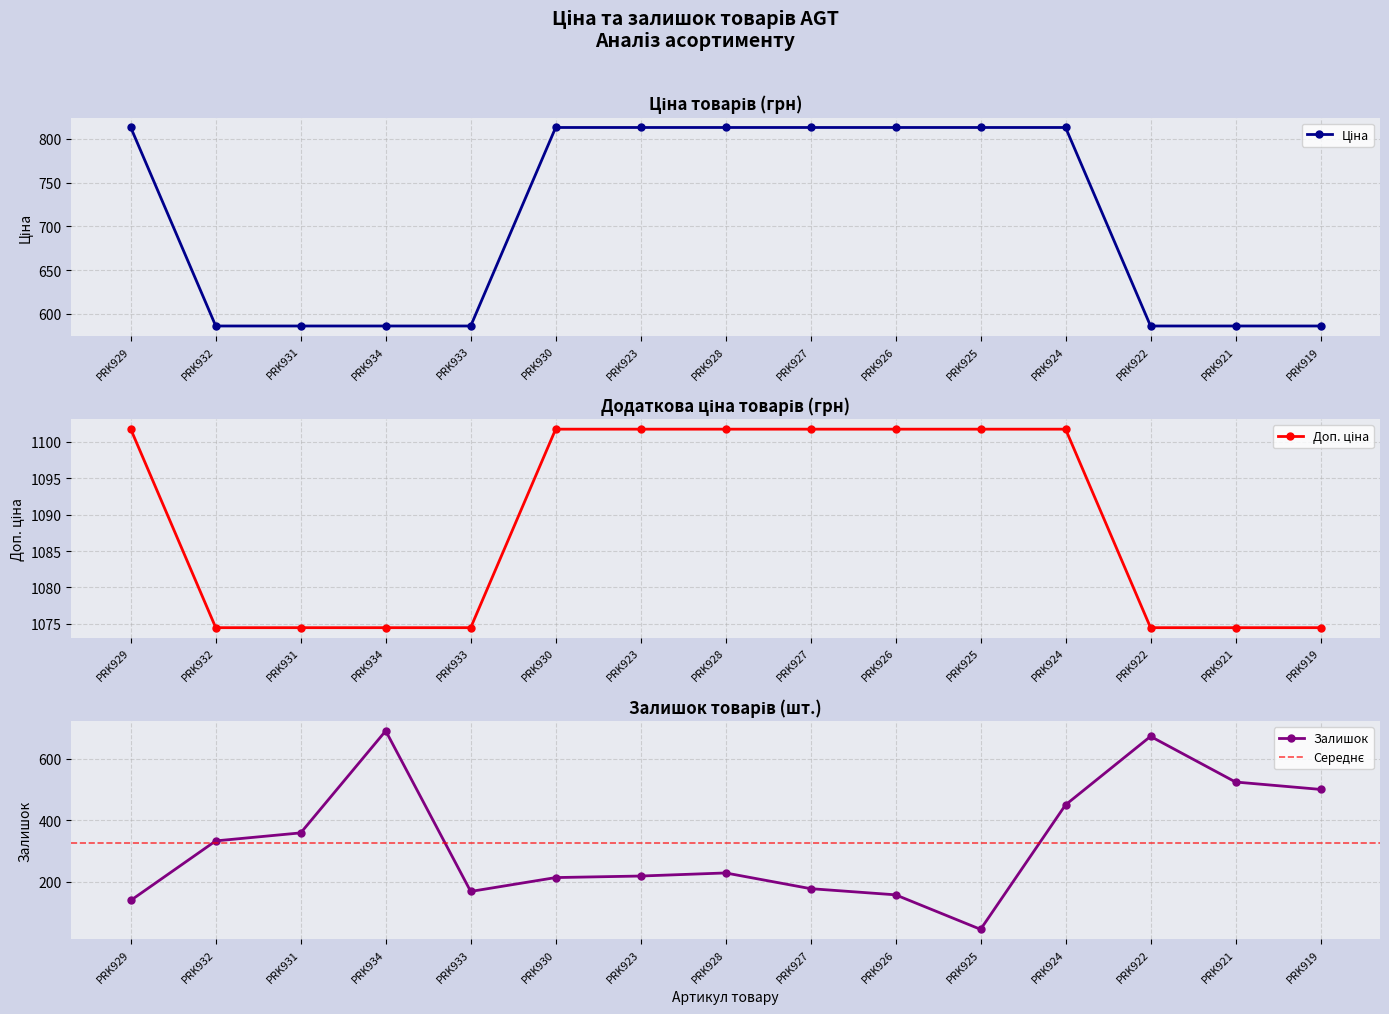

The value of Залишок at PRK934 is 1099.6. True or false?

False